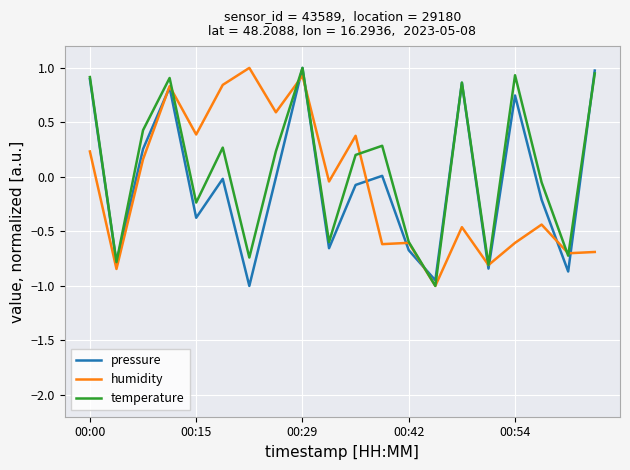

True or false: pressure and temperature cross at least once.

True